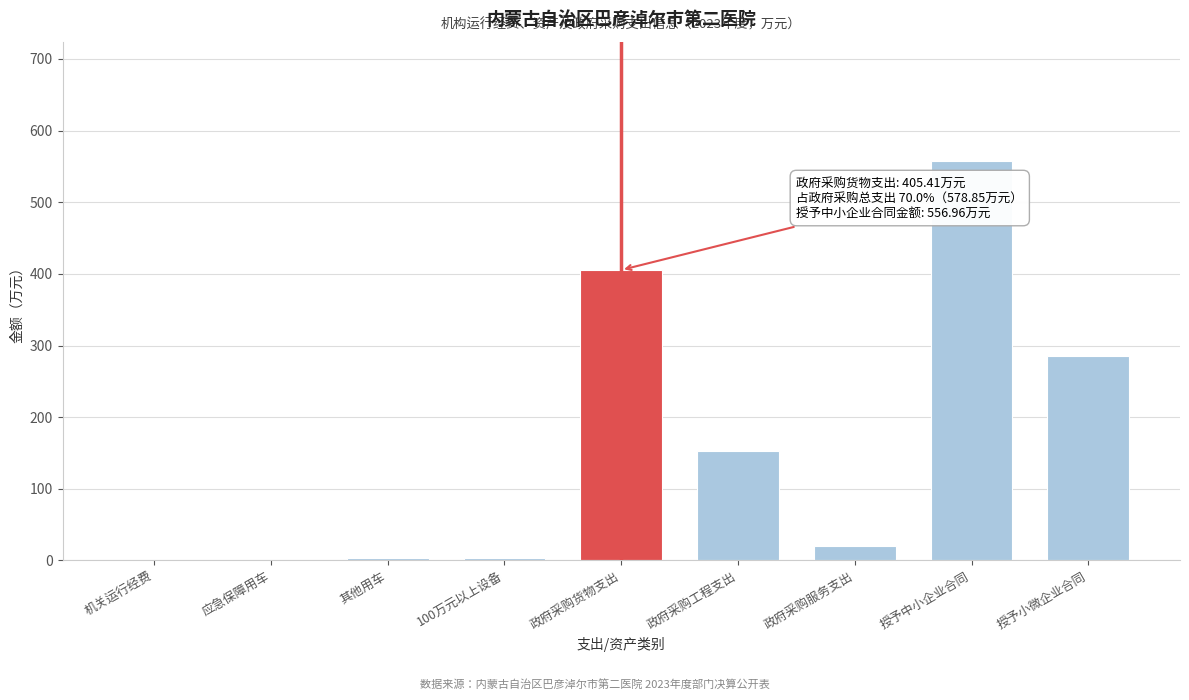

True or false: the data shows 405.4 at 政府采购货物支出.

True